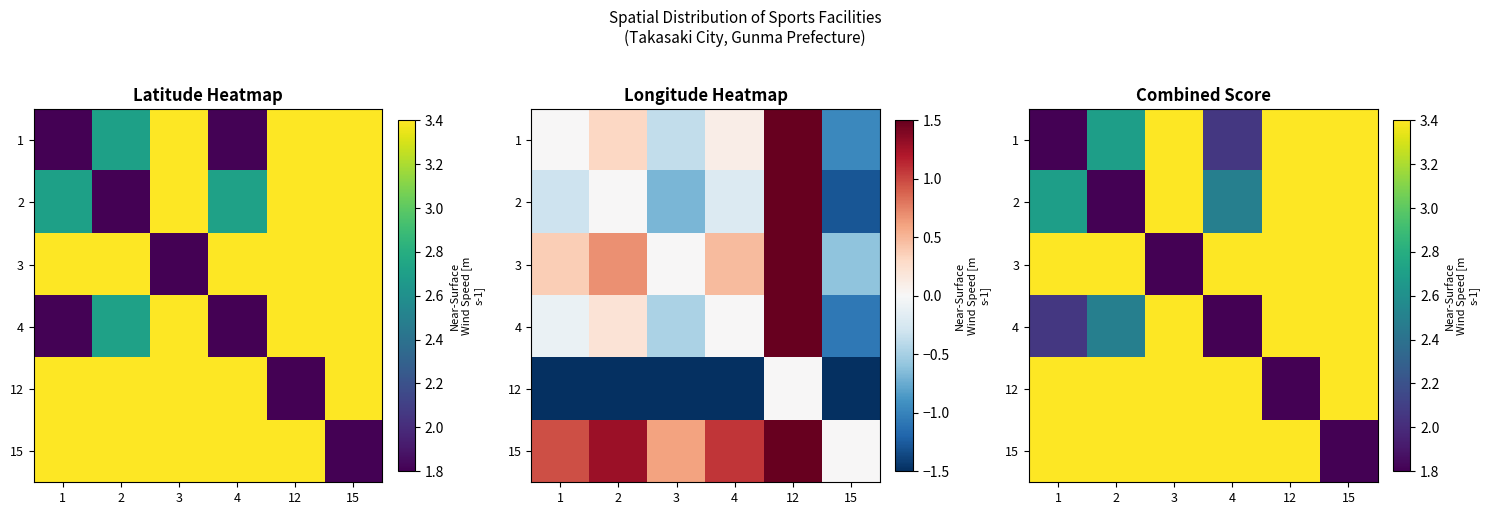

Which label corresponds to the largest value in the chart?

15